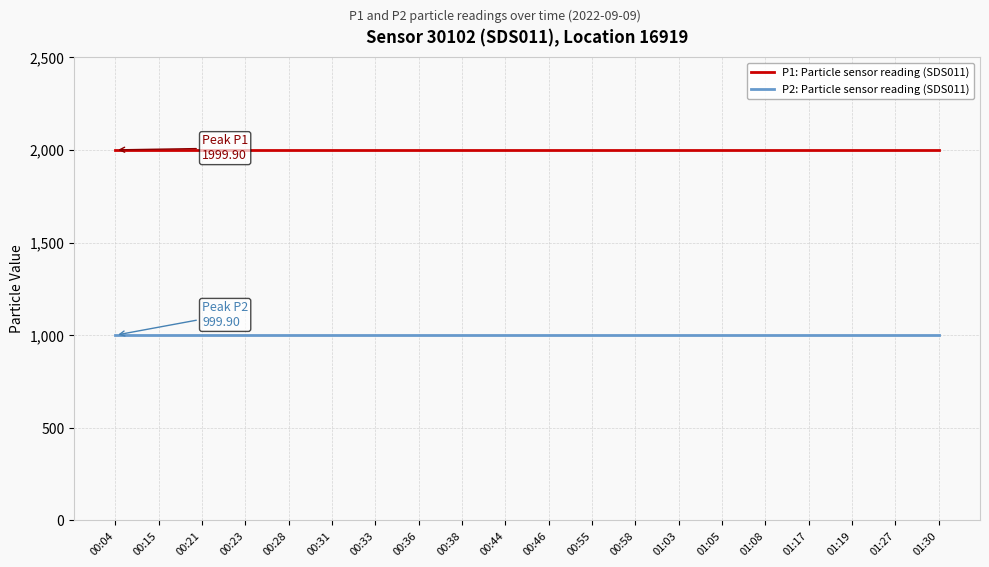

What is the maximum value for P1: Particle sensor reading (SDS011)?

1999.9